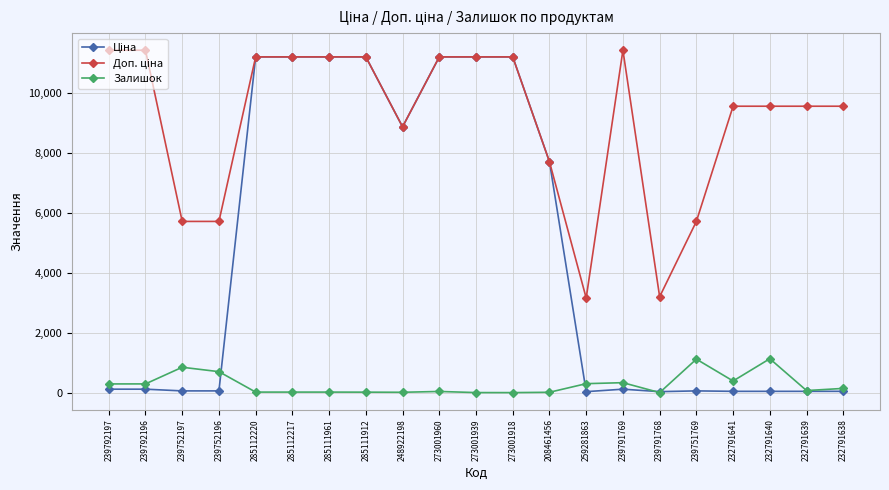

True or false: Залишок has more than 1 interior local peaks.

True